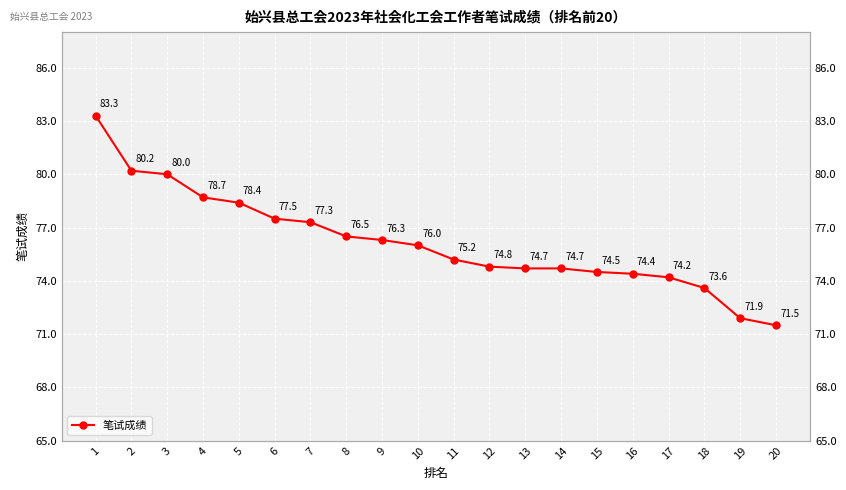

Is this an area chart (filled region under the line)?

No